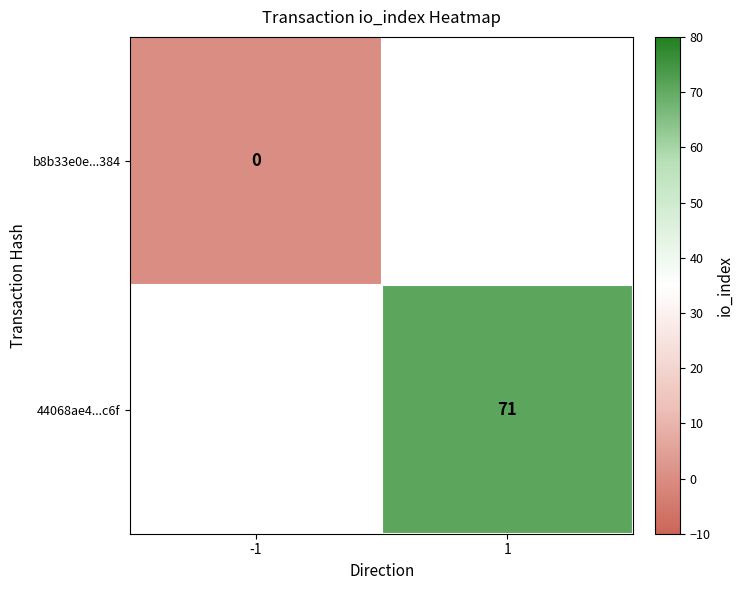

At how many categories does at least one series exceed 67?

1